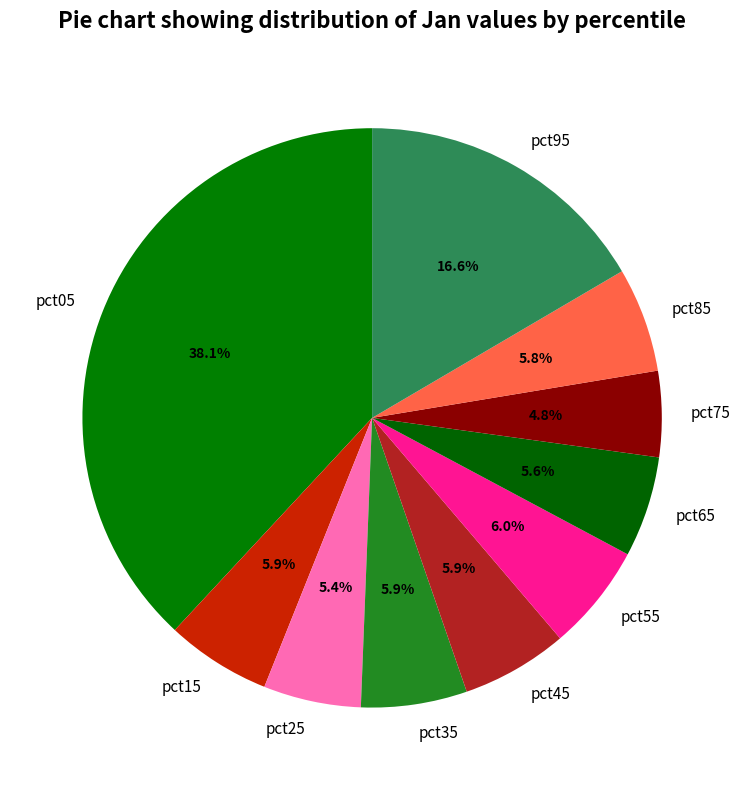

What is the total percentage of pct85 and pct05?

43.9%